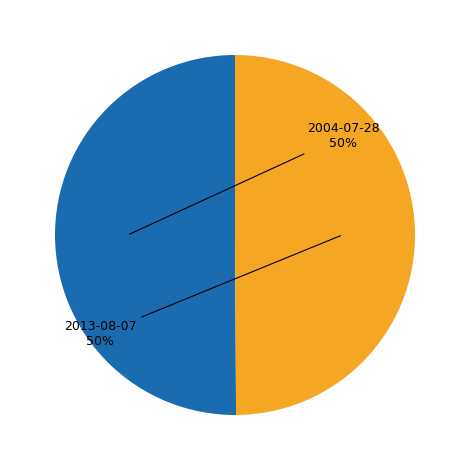

What percentage is the 2013-08-07 slice, to the nearest percent?

50%